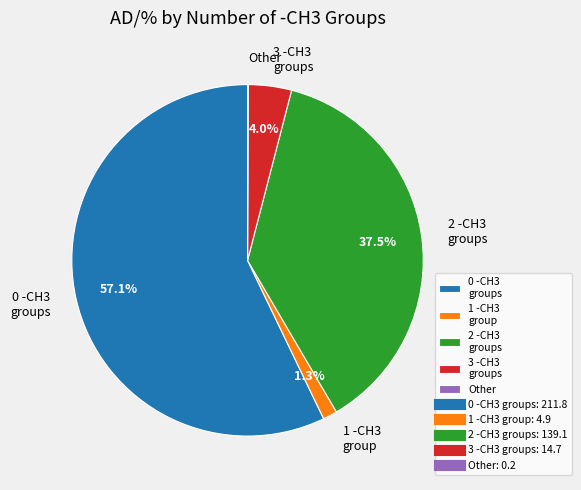

Is the sum of 2 -CH3 groups and 1 -CH3 group greater than half?

No